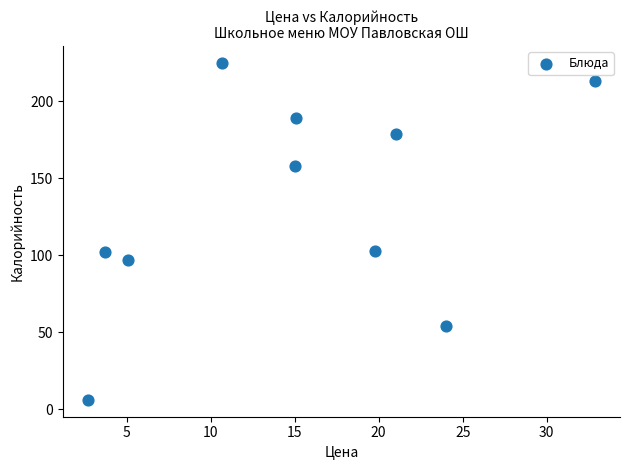

What is the average Y value?

133